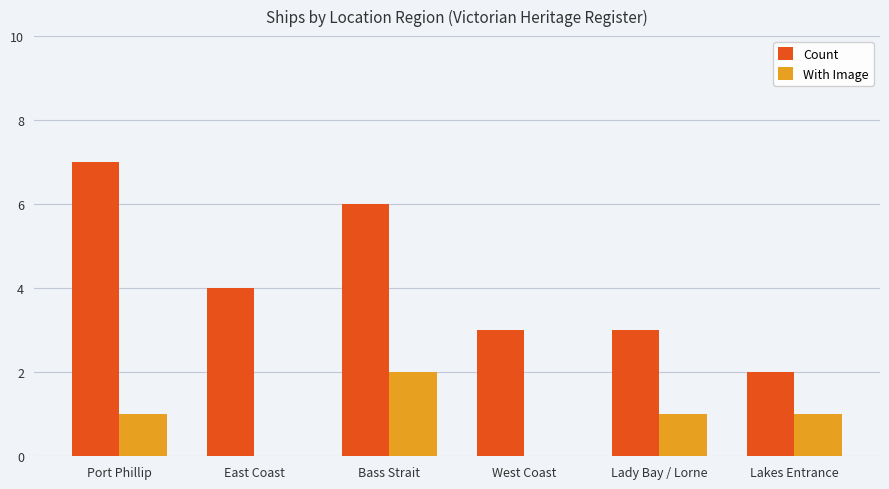

Is it true that With Image equals 1 at Lakes Entrance?

True